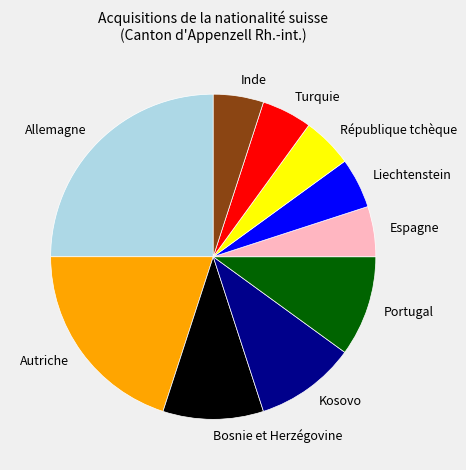

Is there any slice that represents more than half of the pie?

No